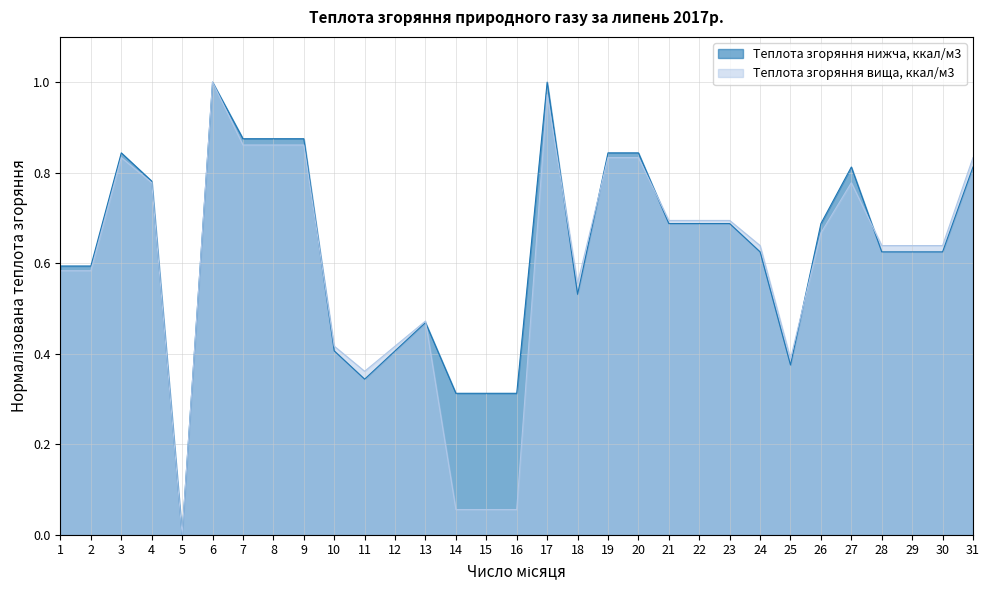

True or false: Теплота згоряння вища, ккал/м3 has a value of 0.4 at 2.

False